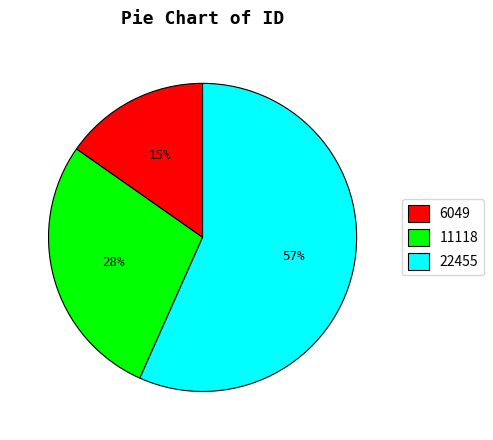

How many slices are in this pie chart?

3